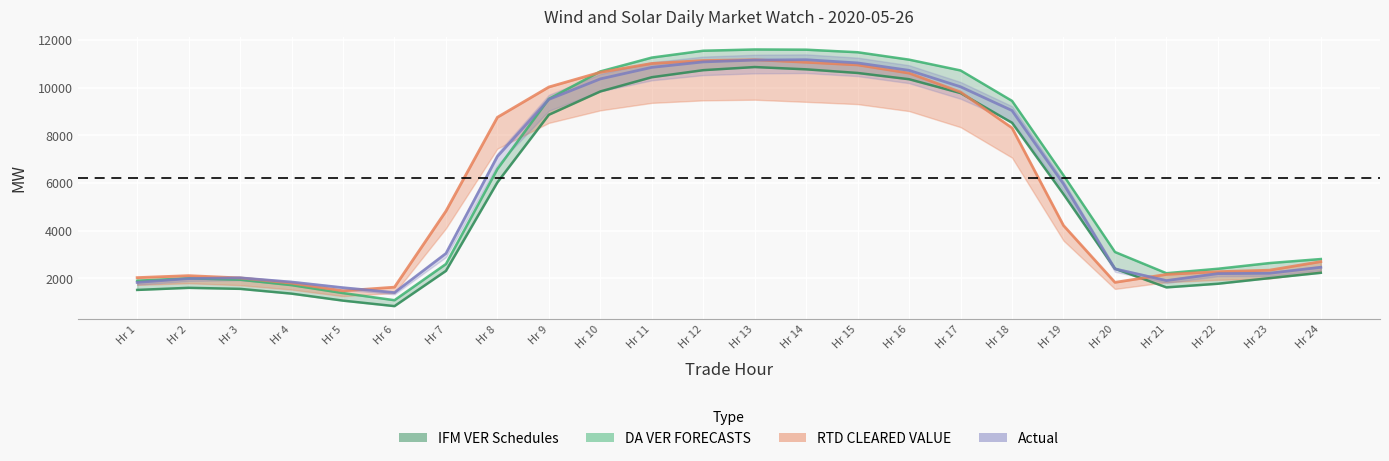

Which series has the largest range (max minus min)?

DA VER FORECASTS